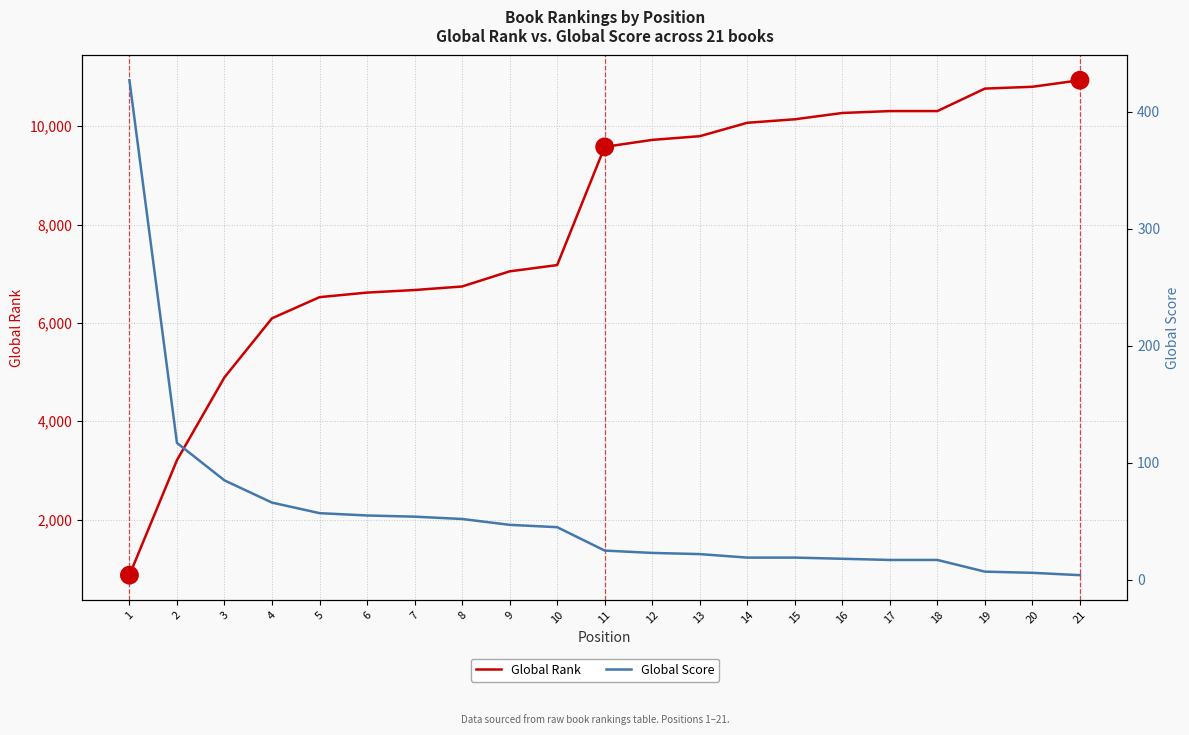

At which category is the sum across all series the highest?

21